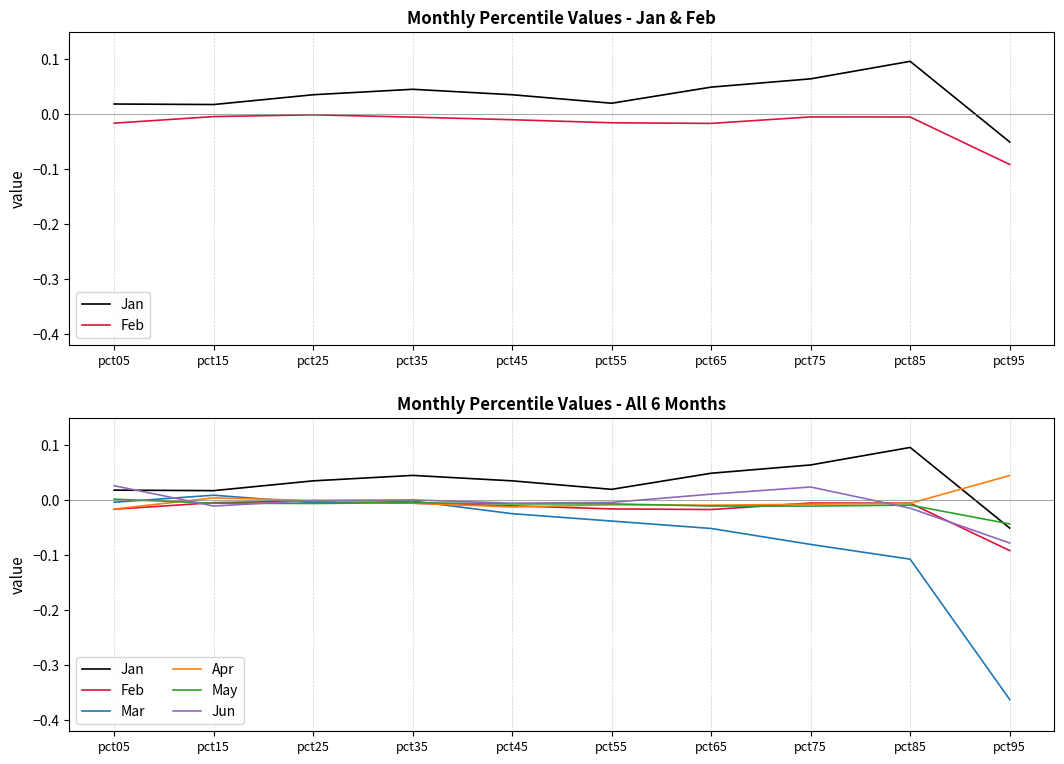

Where is Apr nearest to the value 0?

pct25